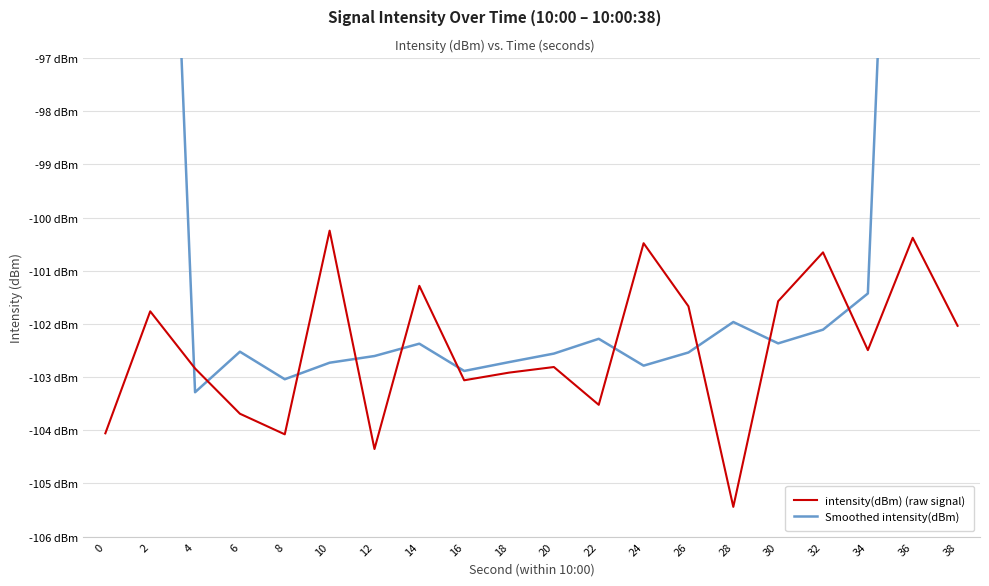

The value of Smoothed intensity(dBm) at 14 is -102.4. True or false?

True